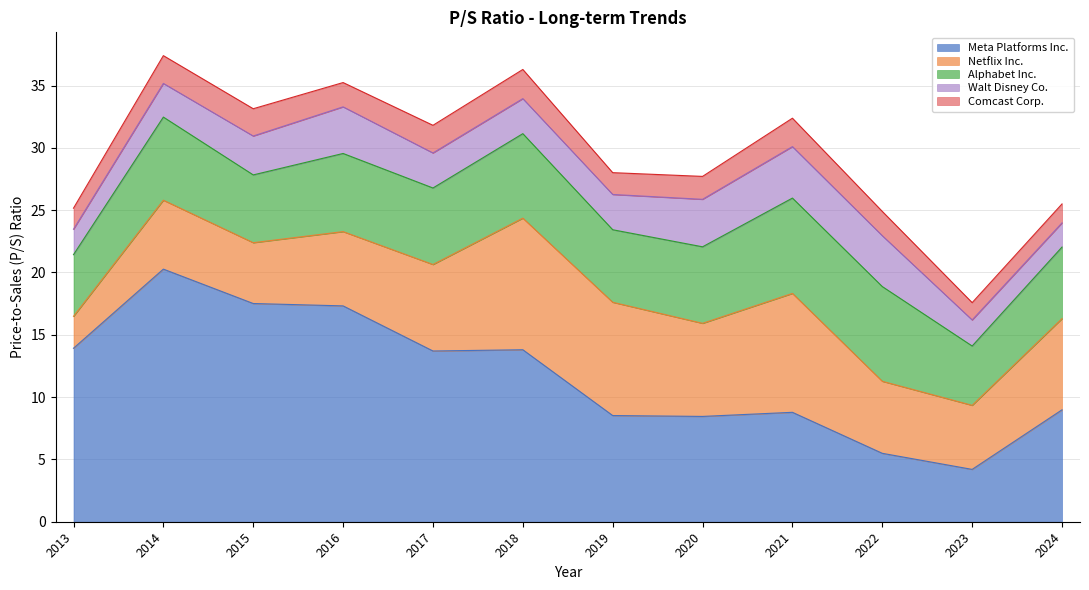

Reading left to right, transcribe all the data shown in this chart.

Meta Platforms Inc.: 2013=13.9	2014=20.3	2015=17.5	2016=17.3	2017=13.7	2018=13.8	2019=8.5	2020=8.4	2021=8.8	2022=5.5	2023=4.2	2024=9.0
Netflix Inc.: 2013=2.6	2014=5.5	2015=4.9	2016=6.0	2017=6.9	2018=10.6	2019=9.1	2020=7.5	2021=9.5	2022=5.8	2023=5.1	2024=7.3
Alphabet Inc.: 2013=5.0	2014=6.7	2015=5.4	2016=6.3	2017=6.1	2018=6.8	2019=5.8	2020=6.1	2021=7.7	2022=7.6	2023=4.8	2024=5.7
Walt Disney Co.: 2013=2.0	2014=2.7	2015=3.1	2016=3.7	2017=2.8	2018=2.8	2019=2.8	2020=3.8	2021=4.1	2022=4.1	2023=2.1	2024=1.9
Comcast Corp.: 2013=1.7	2014=2.2	2015=2.2	2016=1.9	2017=2.2	2018=2.3	2019=1.8	2020=1.8	2021=2.3	2022=1.9	2023=1.4	2024=1.5